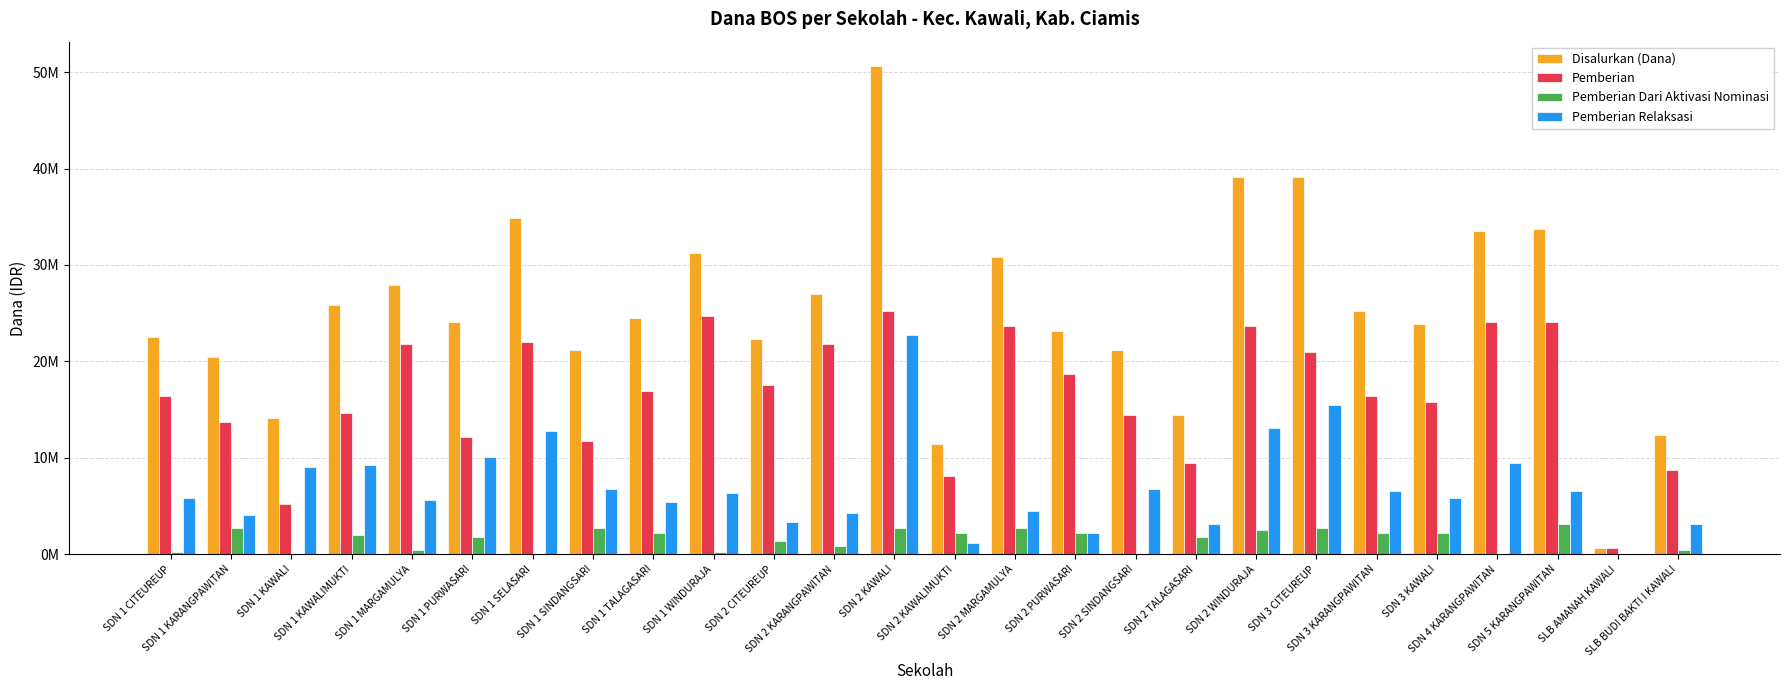

The Pemberian series shows 13725000 at SDN 1 KARANGPAWITAN. True or false?

True